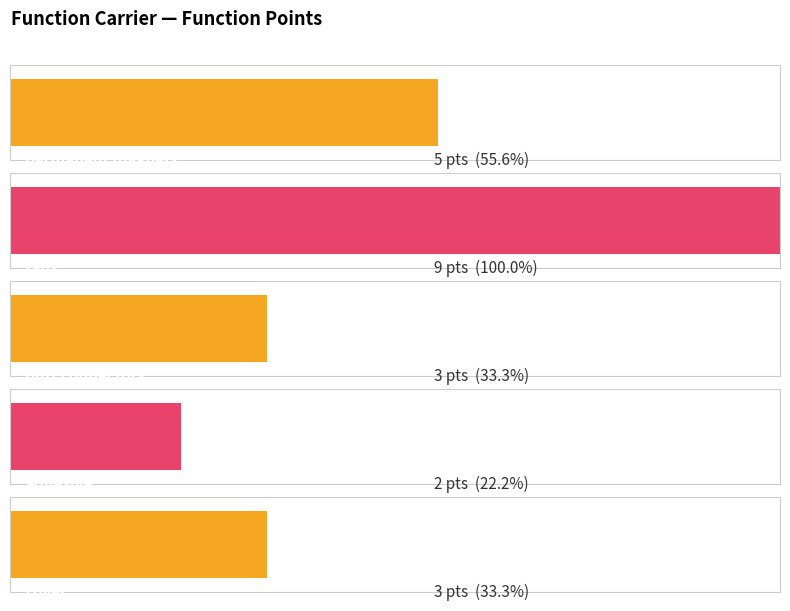

At which label is the value closest to 5?

permanent magnets